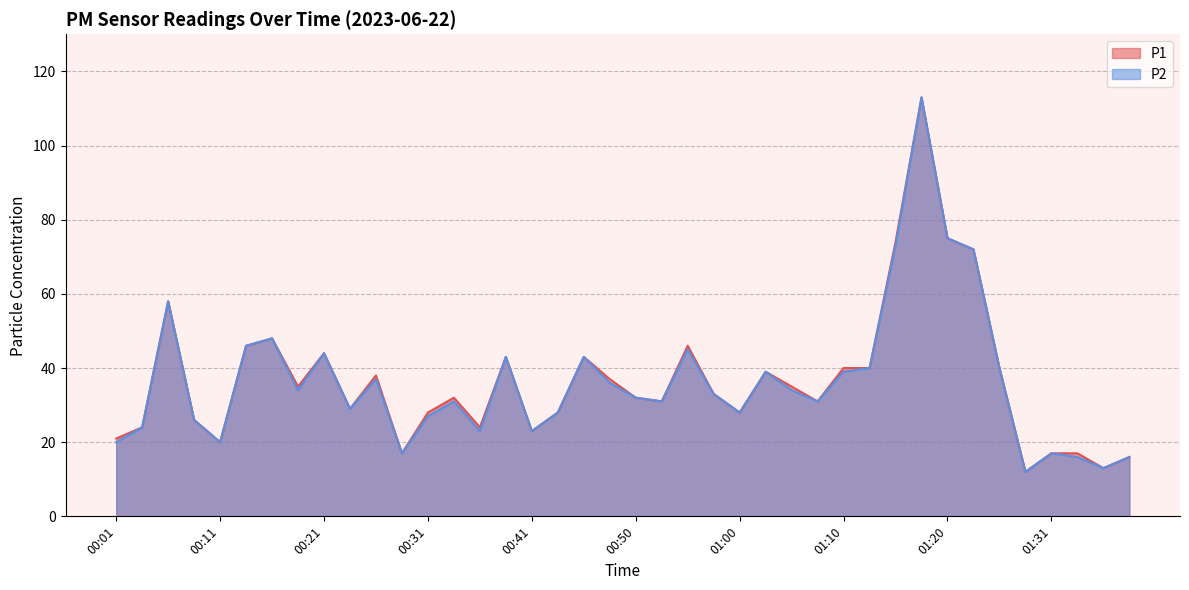

Which series changed the most between 00:50 and 01:36?

P1